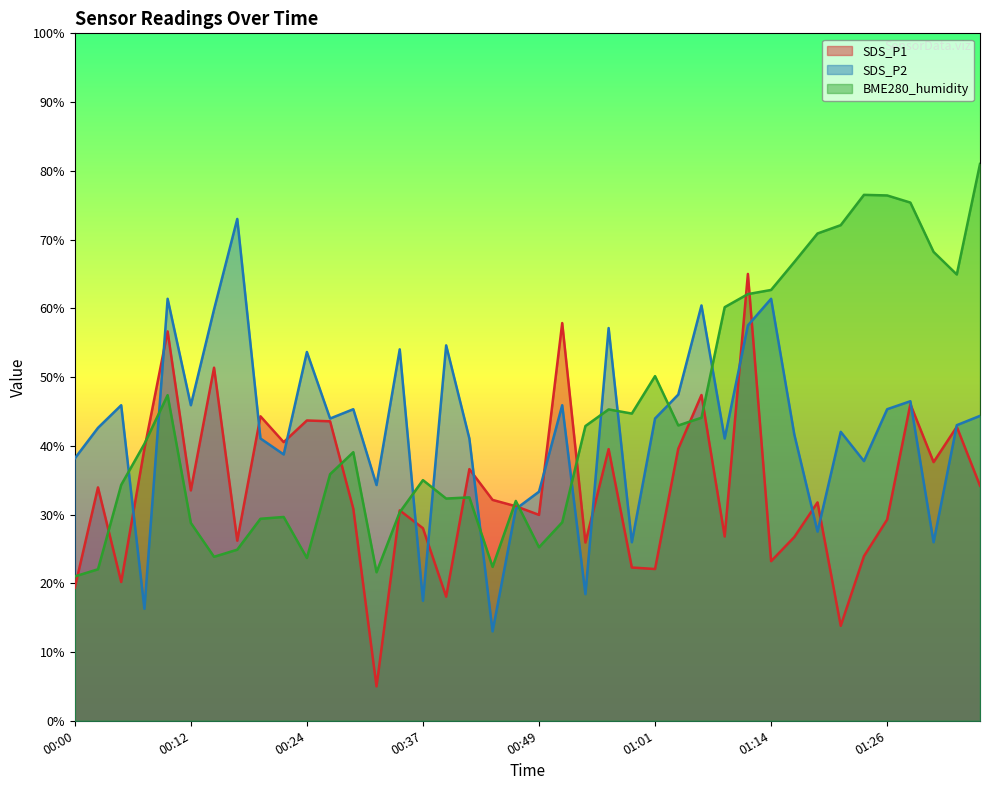

Which category has the lowest value across all series?

00:32